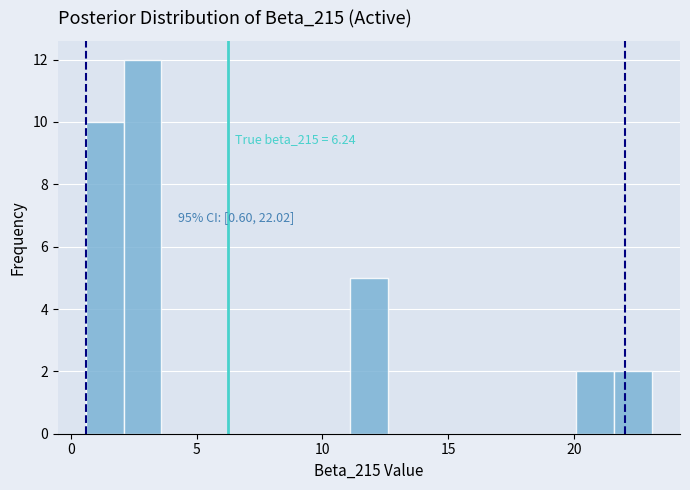

Around what value on the x-axis is the tallest bar? Give the approximate position of its centre, as read against the axis.

3.0